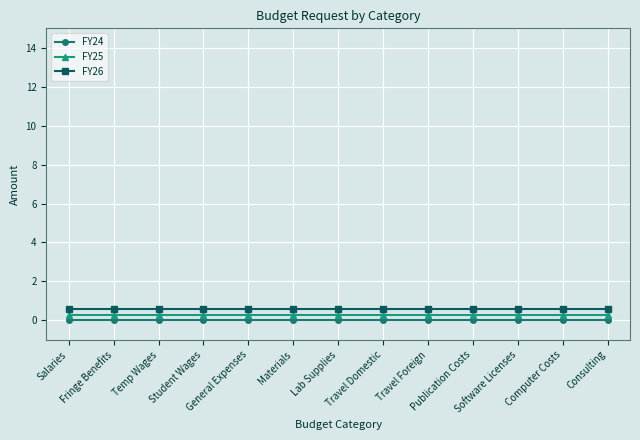

True or false: FY25 and FY24 cross at least once.

False